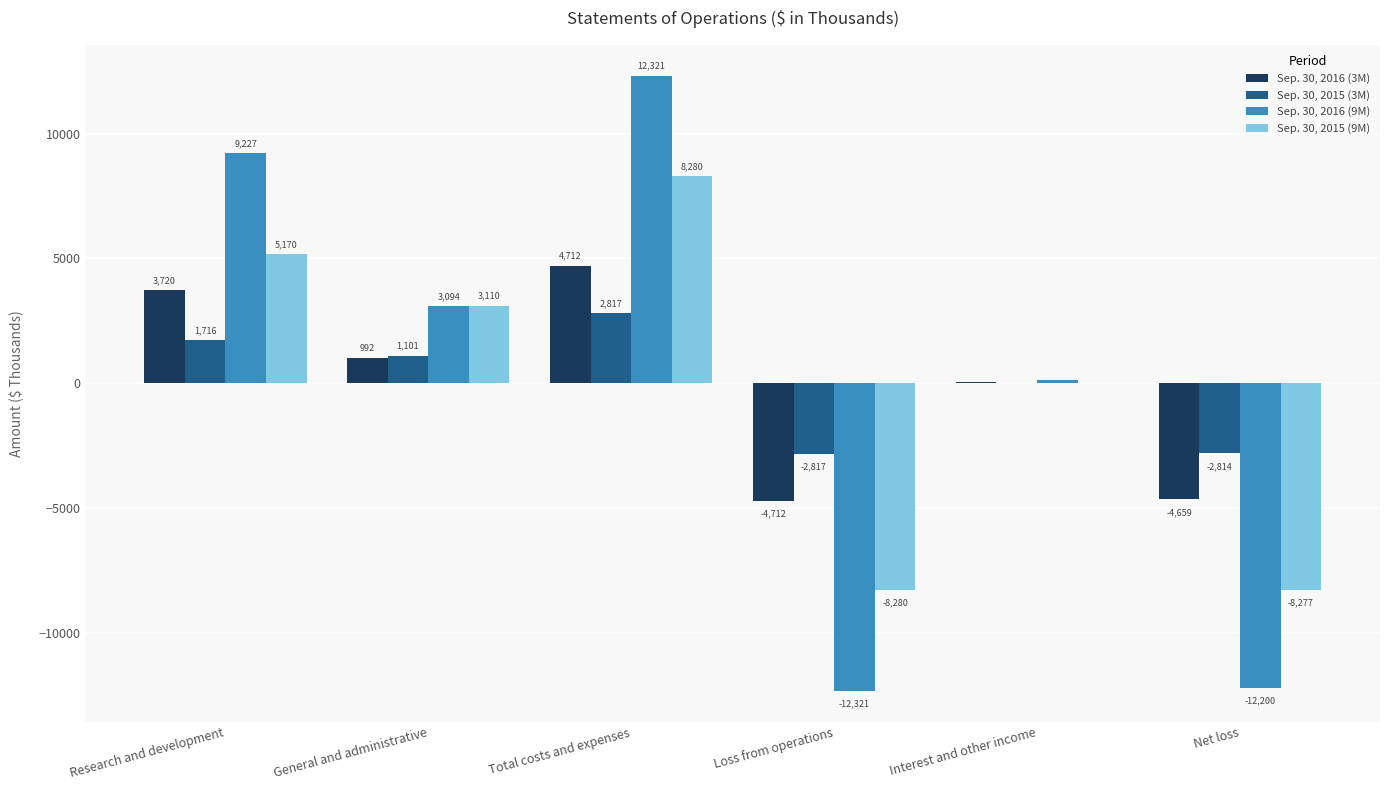

What is the sum of all Sep. 30, 2016 (3M) values?

106